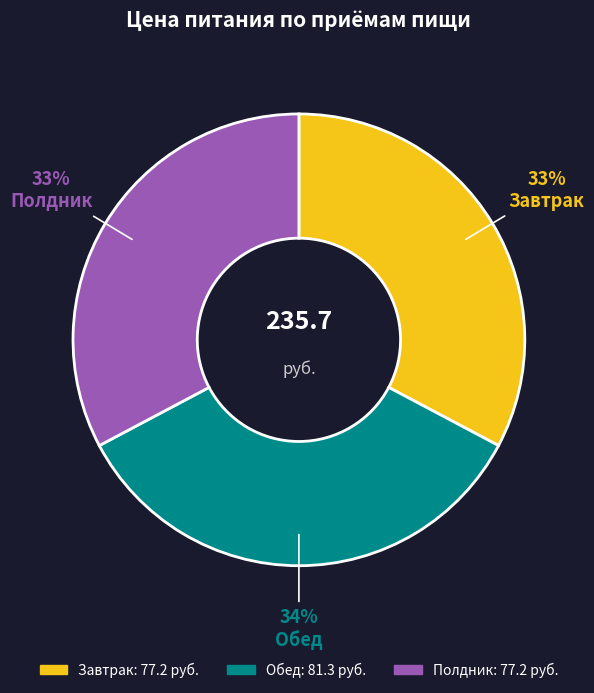

Between Обед and Полдник, which is larger?

Обед